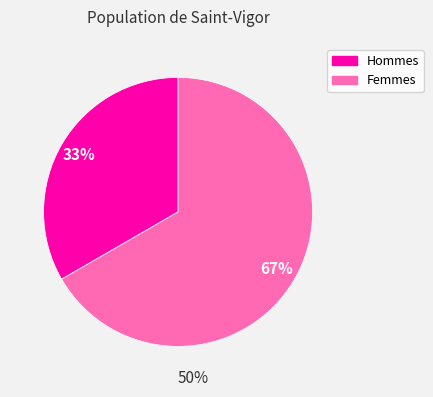

Is there any slice that represents more than half of the pie?

Yes